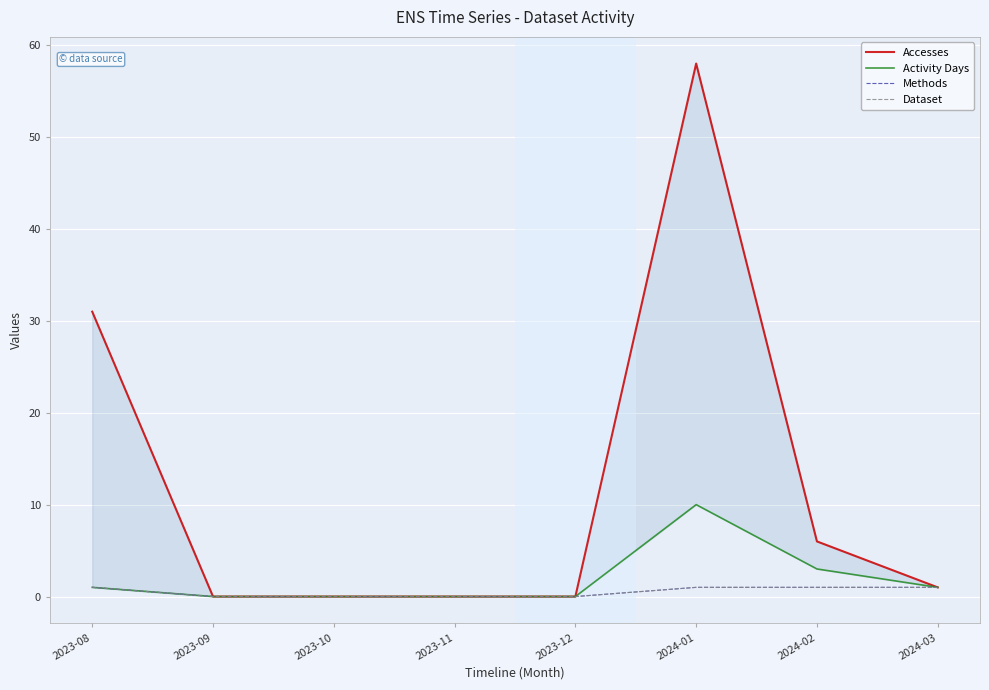

At 2024-03, list the series in order from largest to smallest.

Accesses, Activity Days, Methods, Dataset